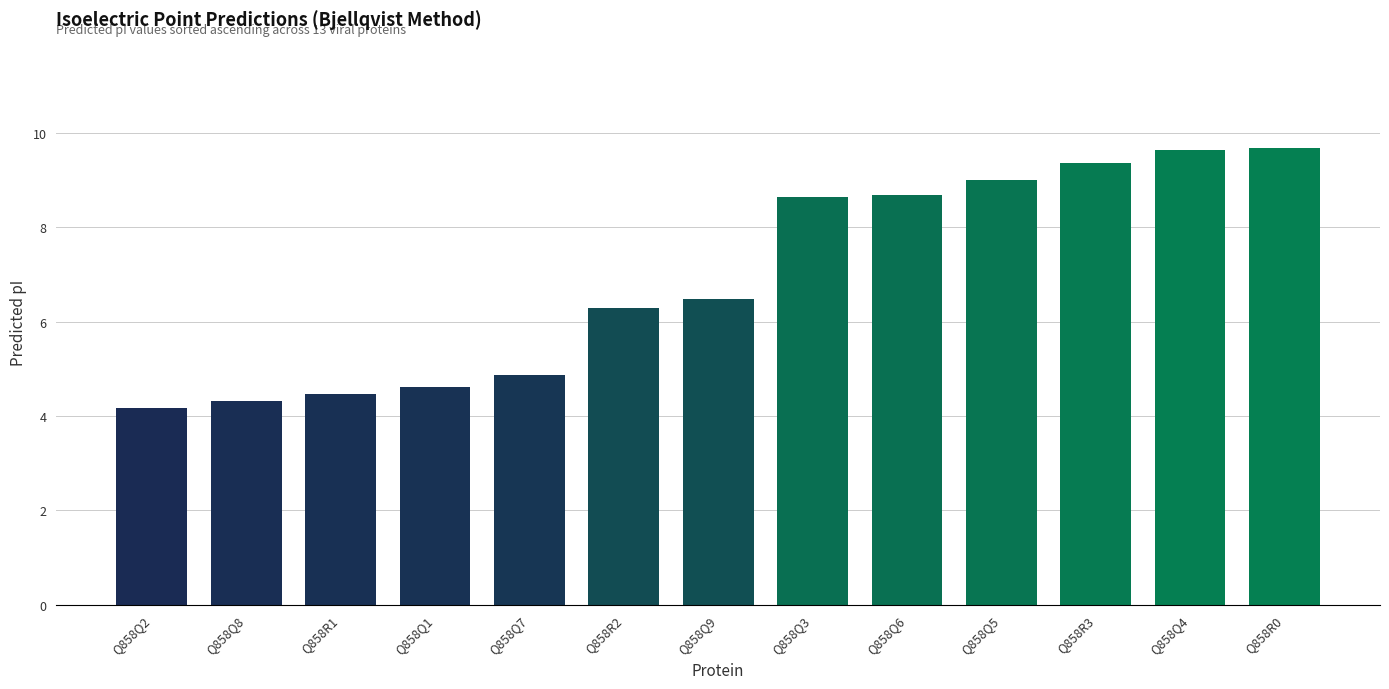

What position from the right is Q858R0?

1